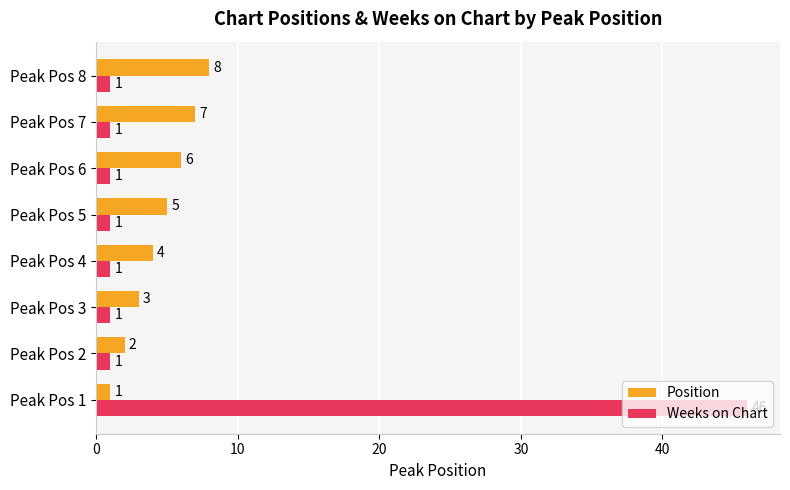

Which category has the highest value in the Position series?

Peak Pos 8